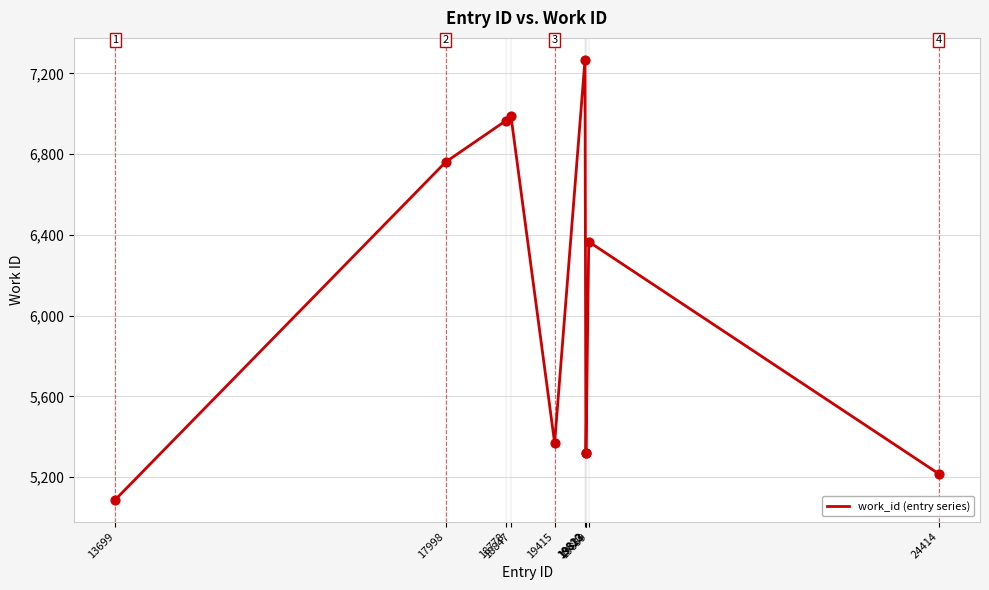

What is the change in value from 18847 to 24414?

-1772